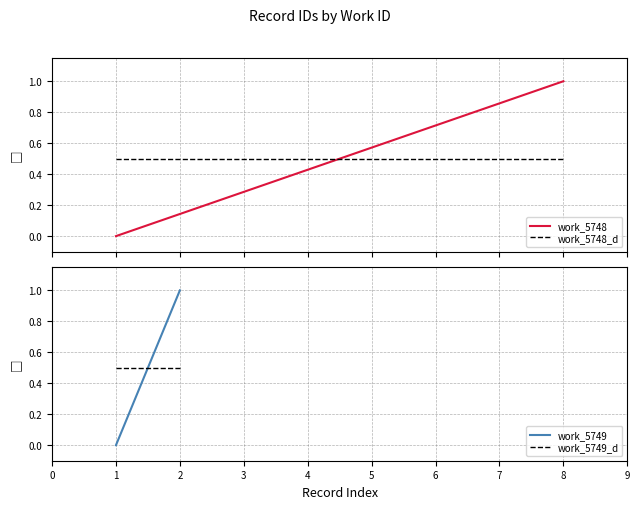

Is this an area chart (filled region under the line)?

No